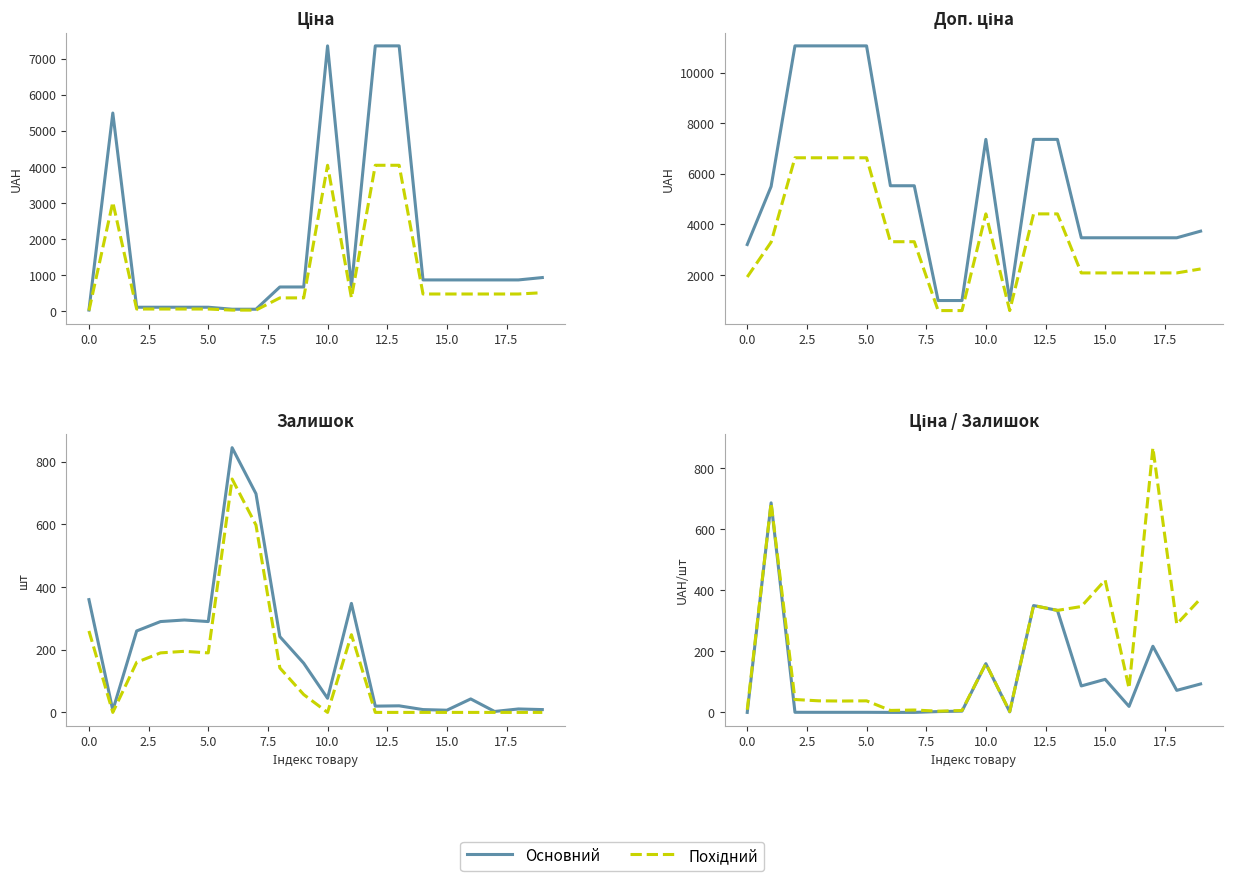

Which series ends up on top after the final intersection of Ціна and Залишок?

Ціна